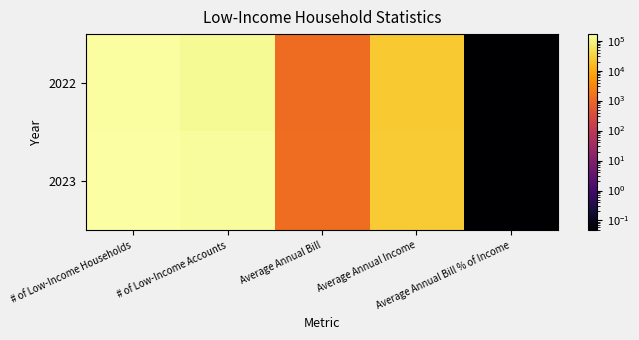

What is the difference between the highest and lowest values at # of Low-Income Households?

16823.0